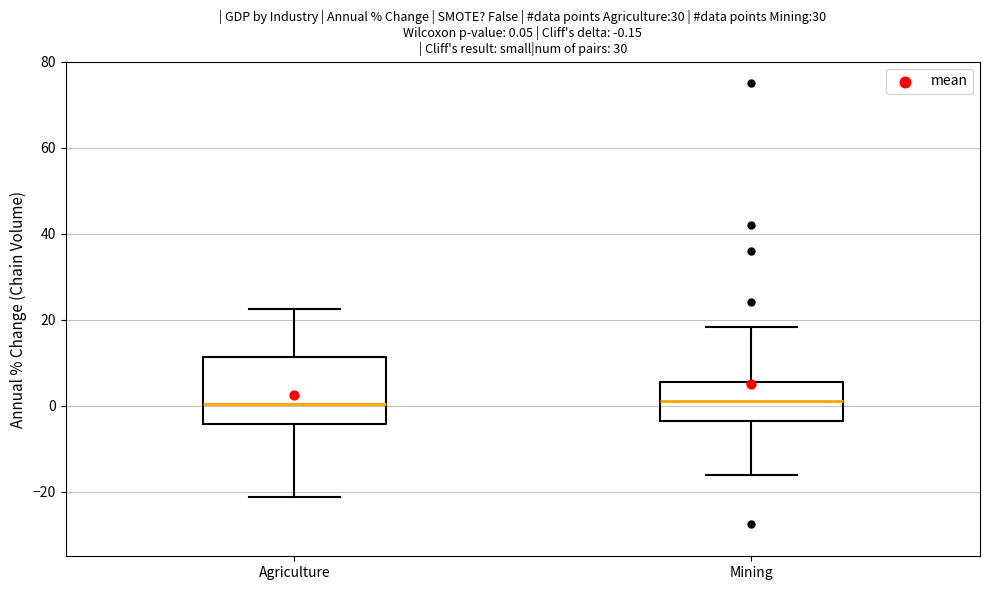

Comparing the boxes themselves (not the whiskers), which one is the tallest?

Agriculture